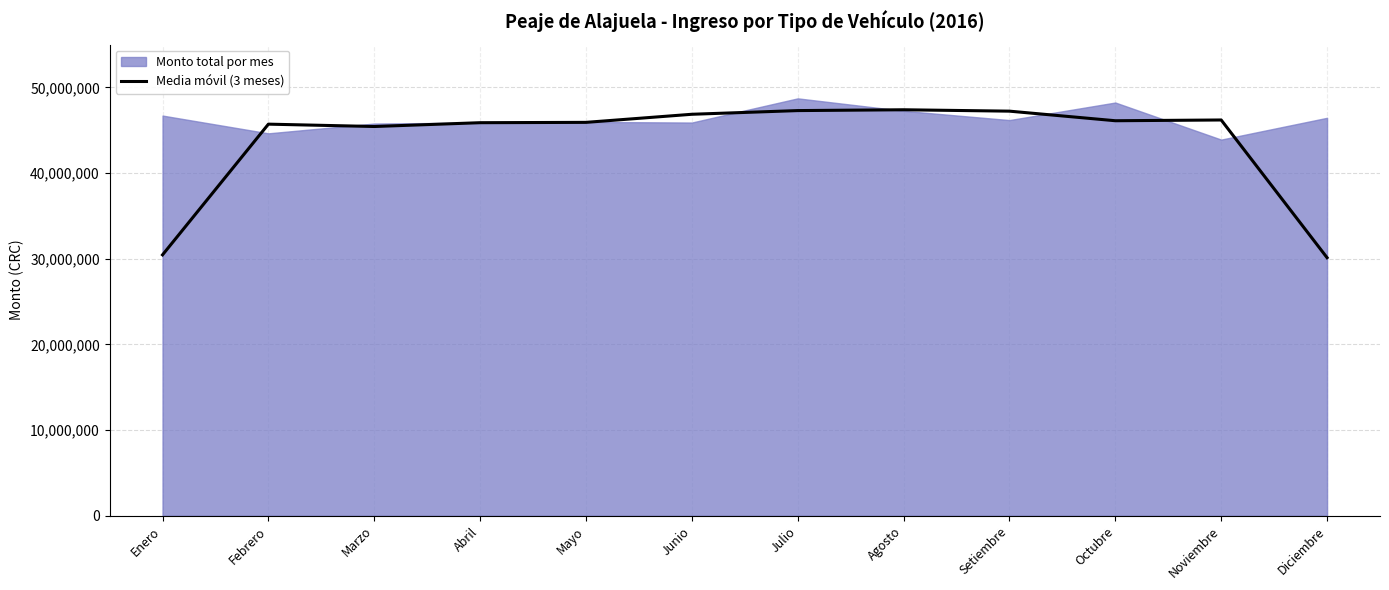

True or false: there are more than 0 points higher than both neighbors.

True